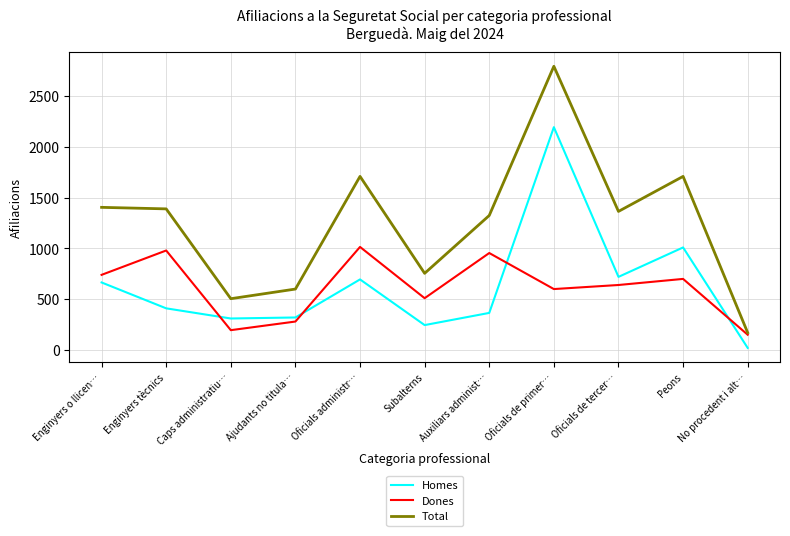

What is the total value across all series at Oficials de primer…?

5590